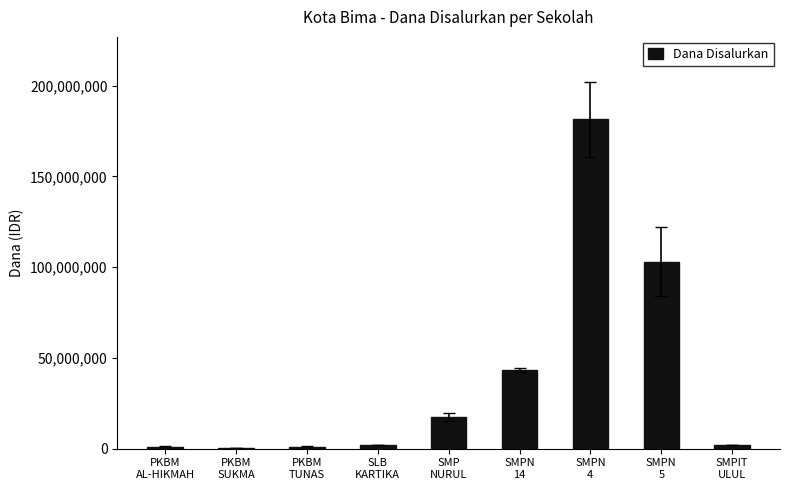

What is the sum of all values?

351000000